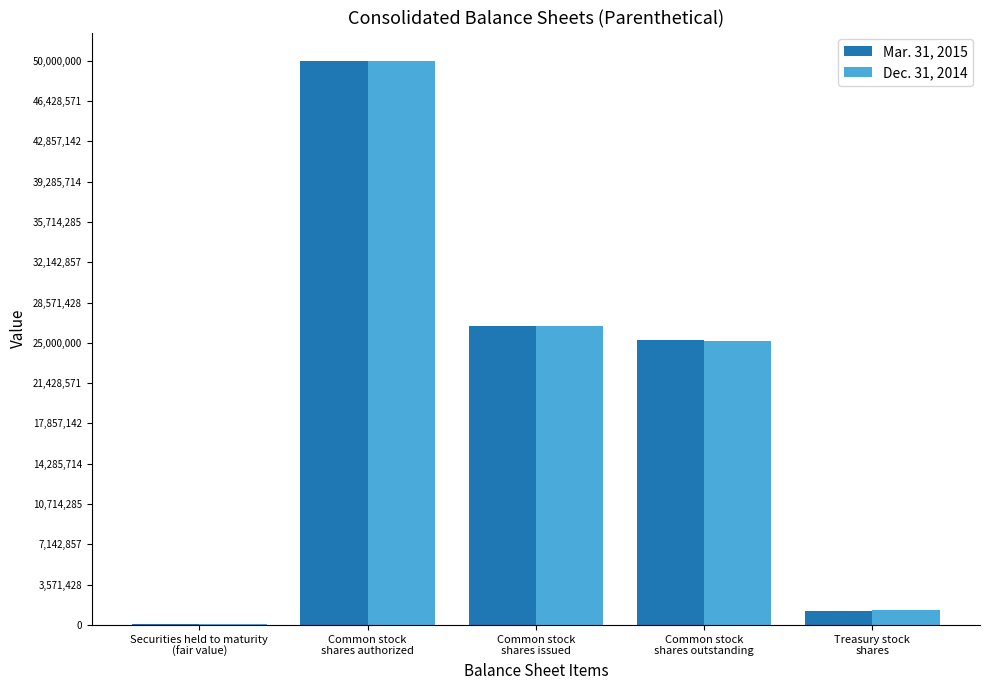

Does the chart contain stacked bars?

No